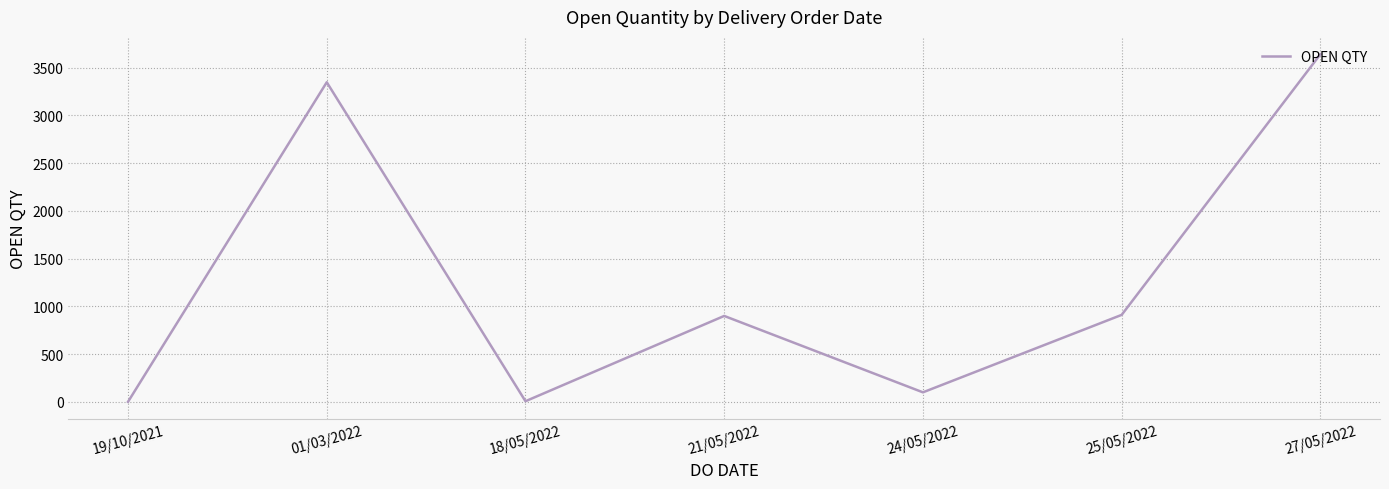

What is the difference between the maximum and minimum values?

3639